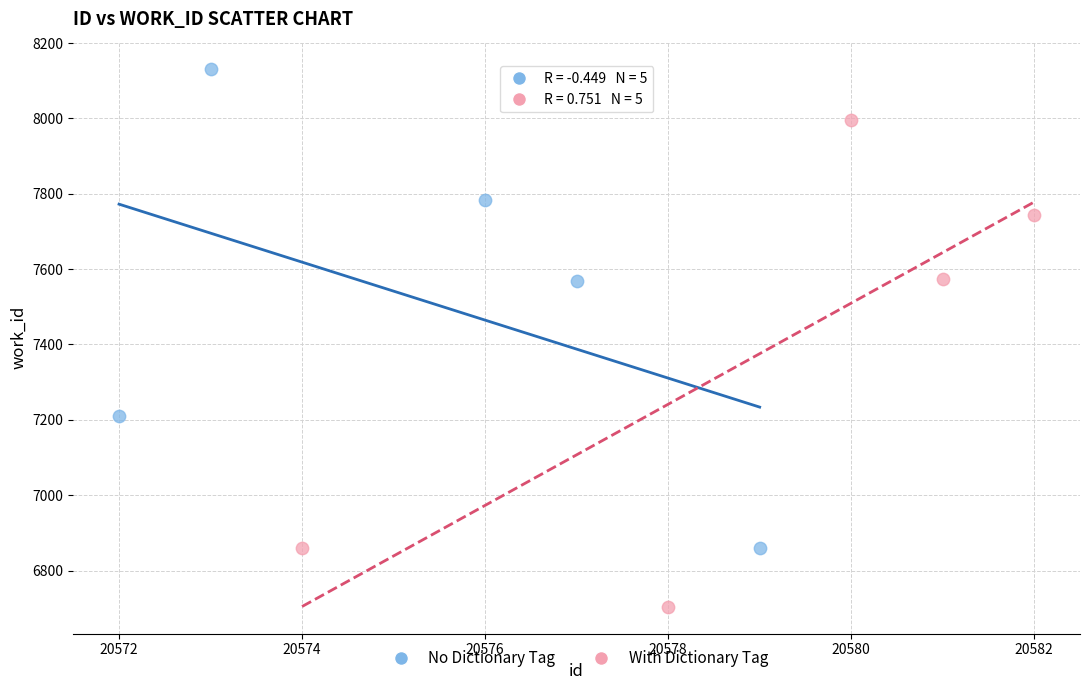

Which series contains the highest Y value?

No Dictionary Tag